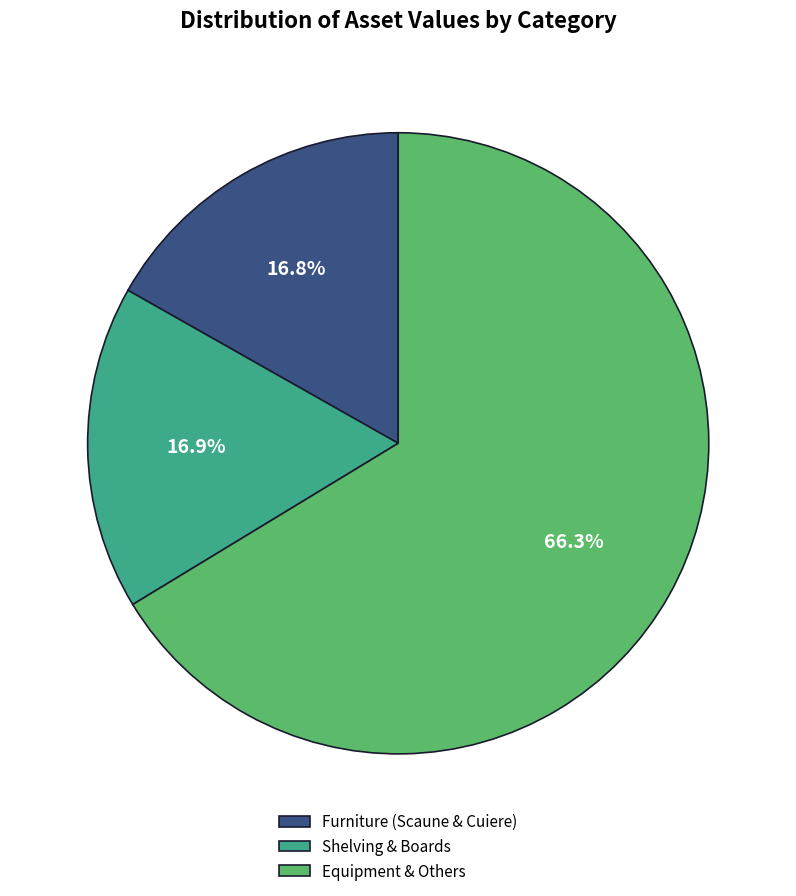

What portion of the pie excludes Furniture (Scaune & Cuiere)?

83.2%